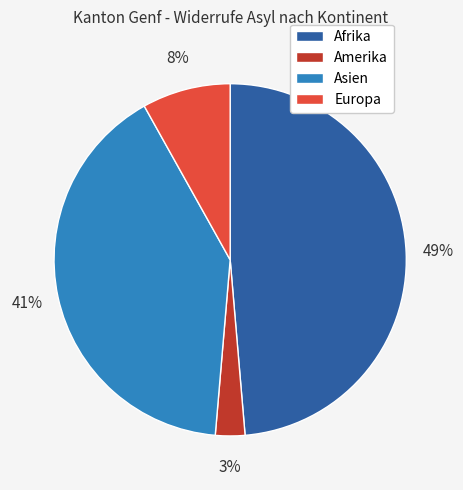

Does any single category account for the majority?

No